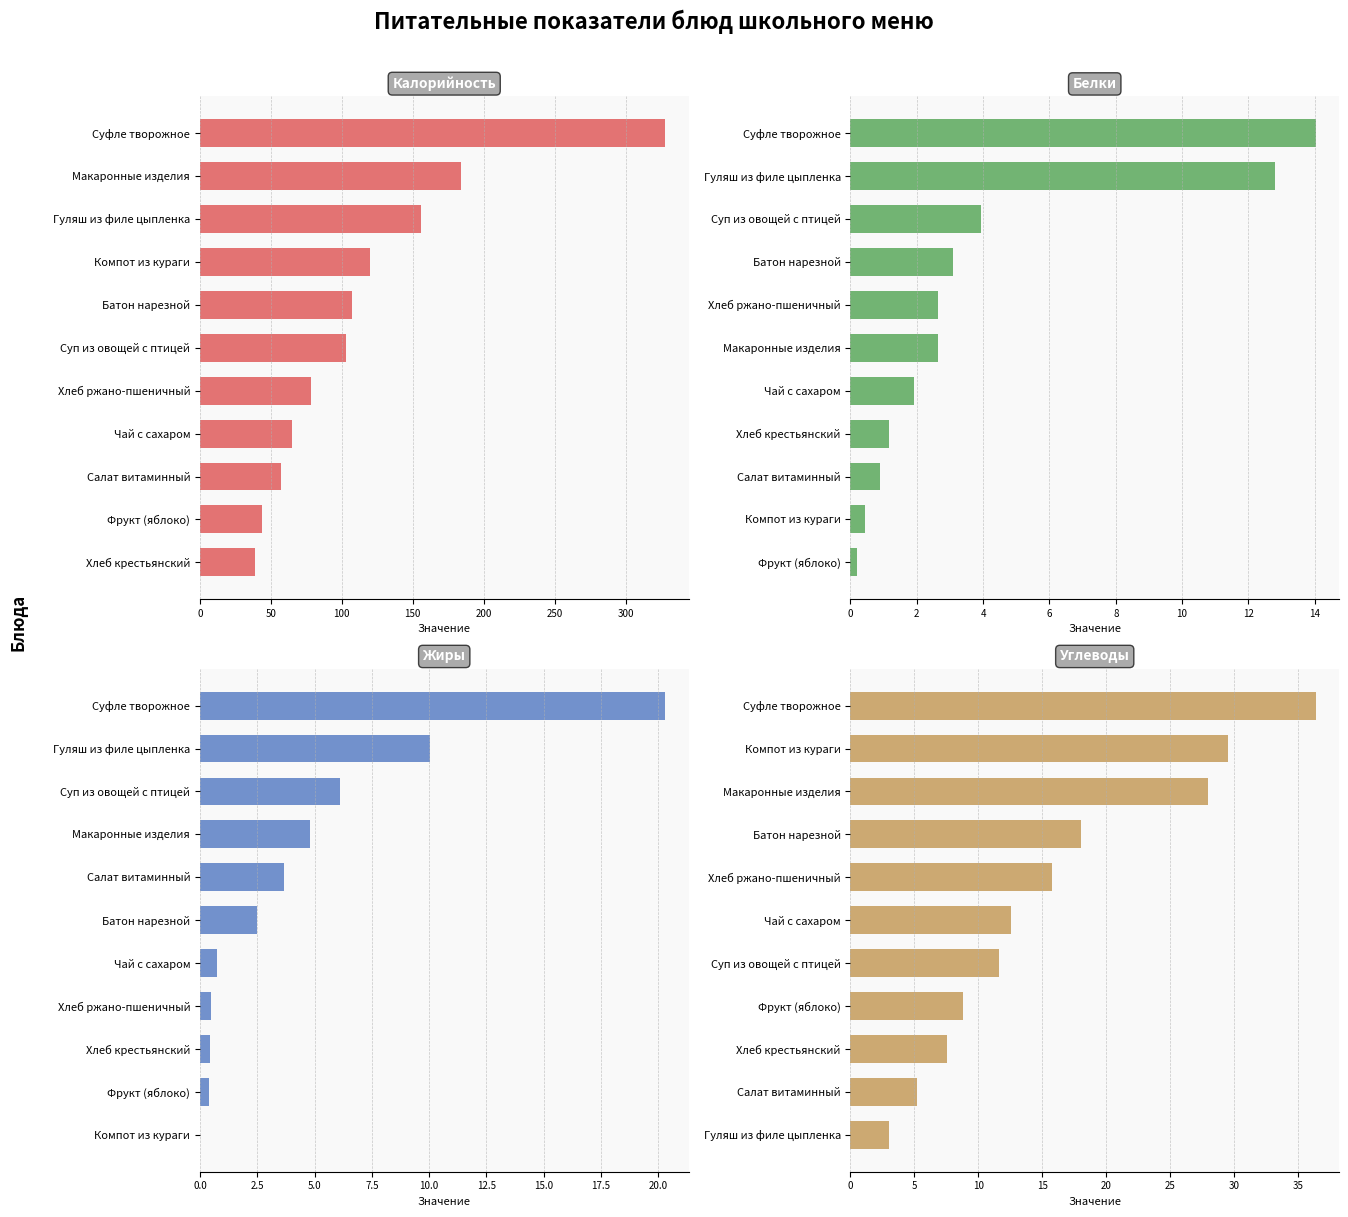

The value of Белки at Макаронные изделия is 2.6. True or false?

True